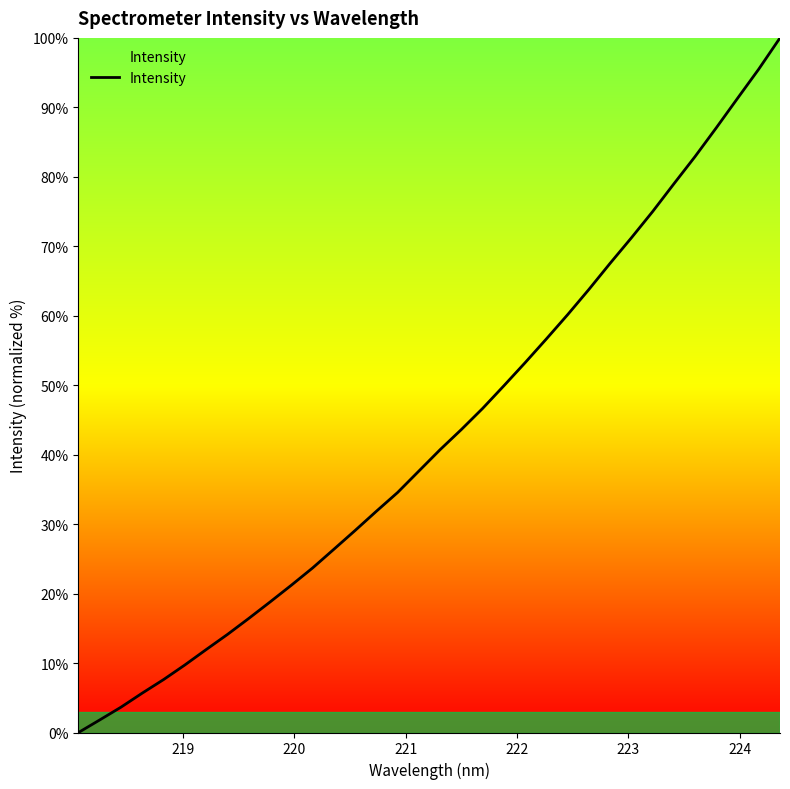

What is the difference between the maximum and minimum values?

100.0